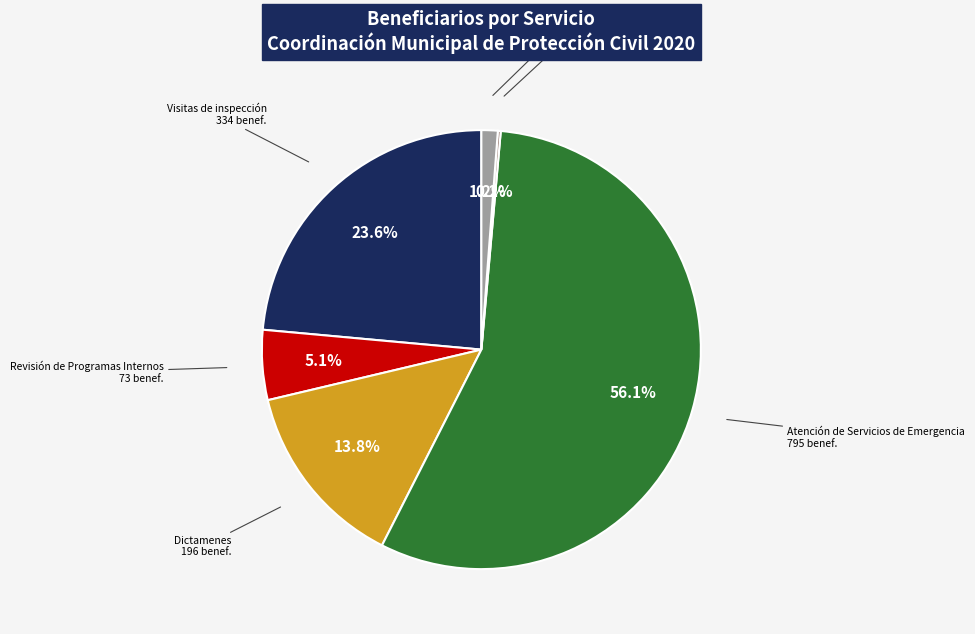

Which slice is the largest?

Atención de Servicios de Emergencia